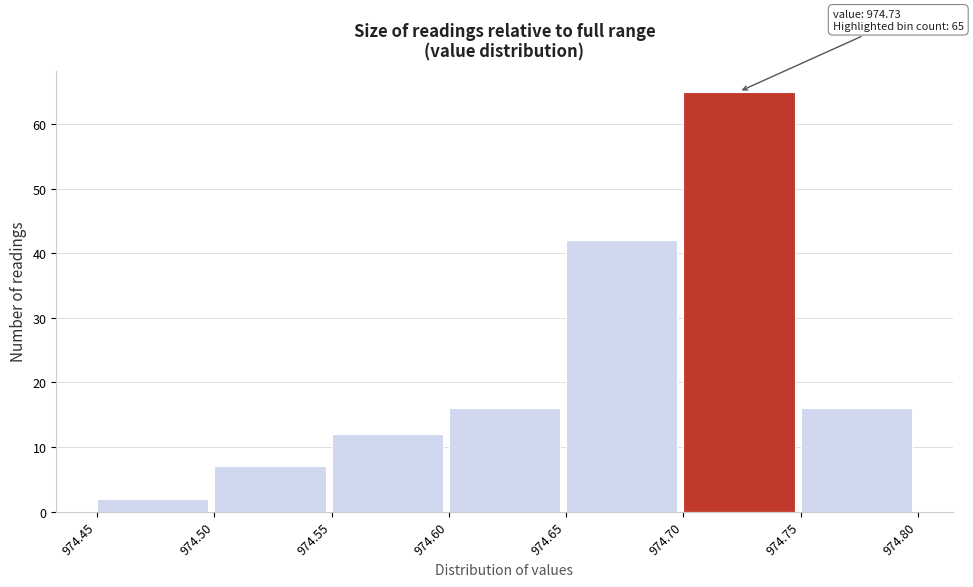

Over which range of the x-axis is the bar tallest?

974.70 to 974.75